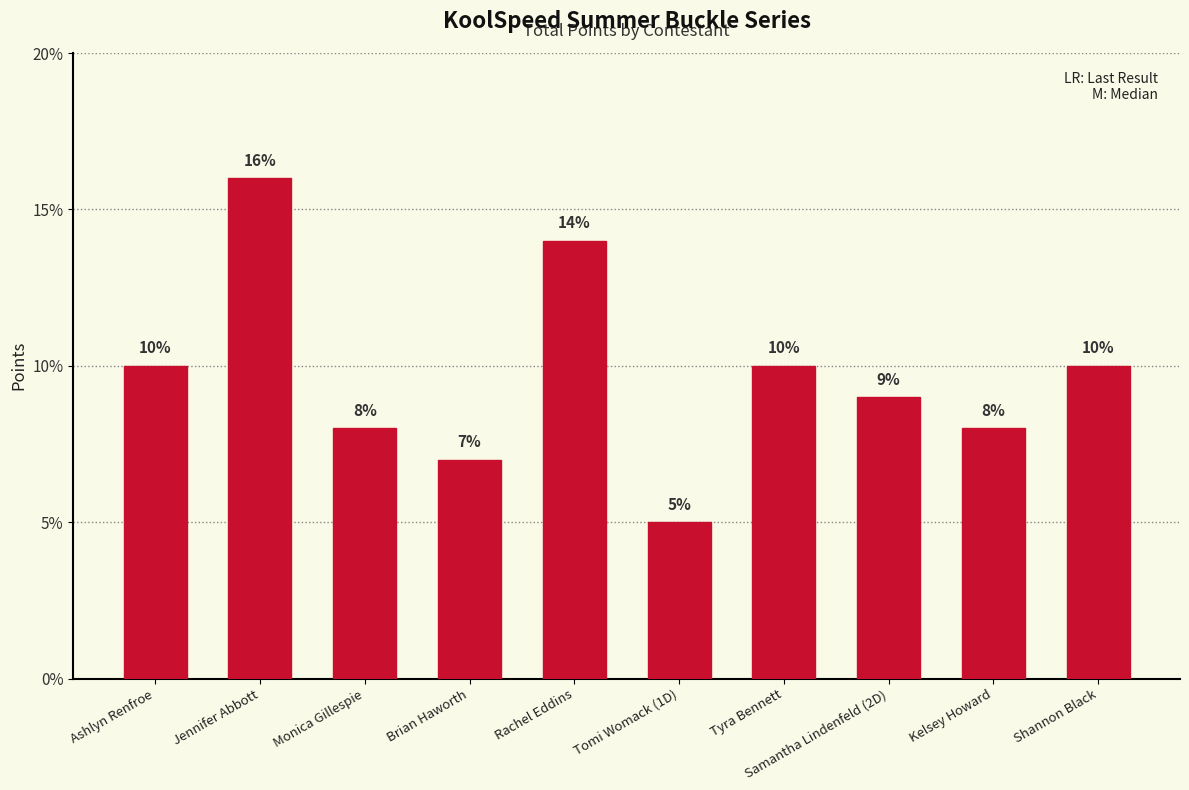

What value does the data have at Tyra Bennett, to the nearest 10?

10